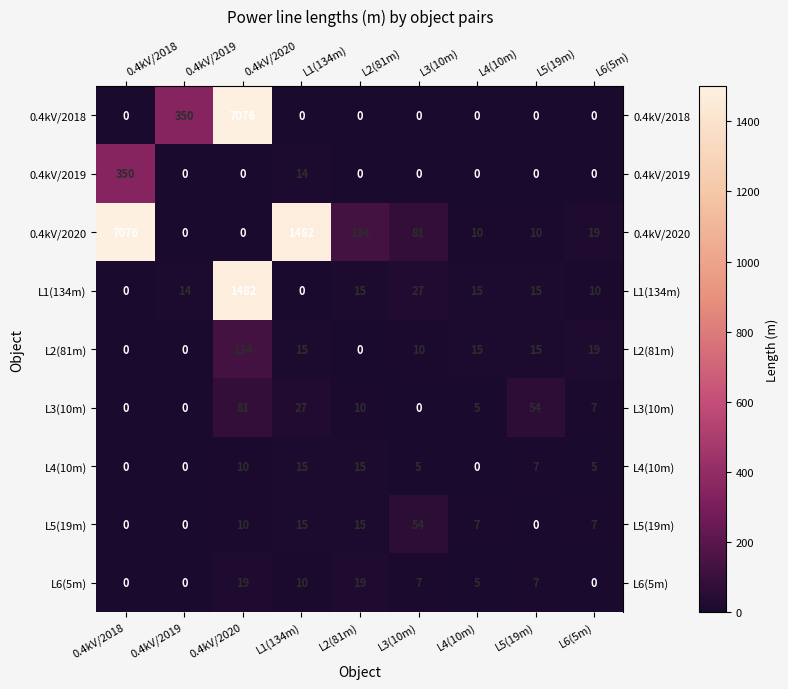

What is the difference between the L3(10m) values at L5(19m) and L1(134m)?

27